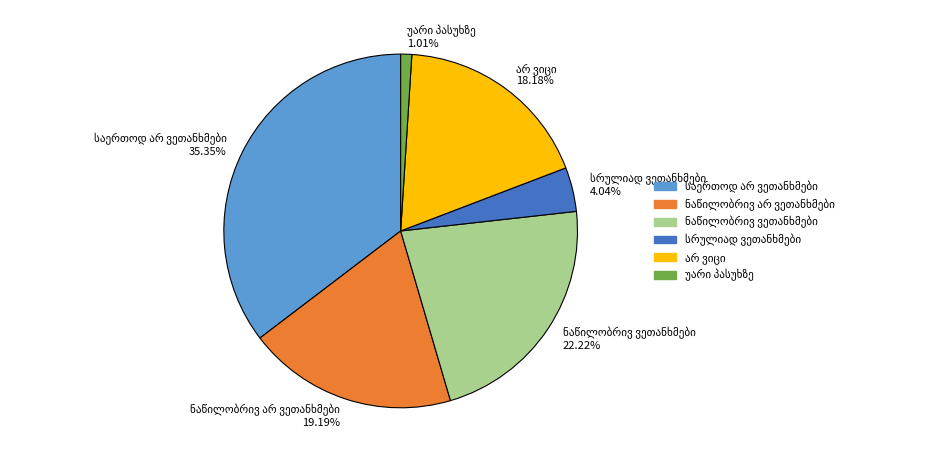

Is there a majority slice in this chart?

No